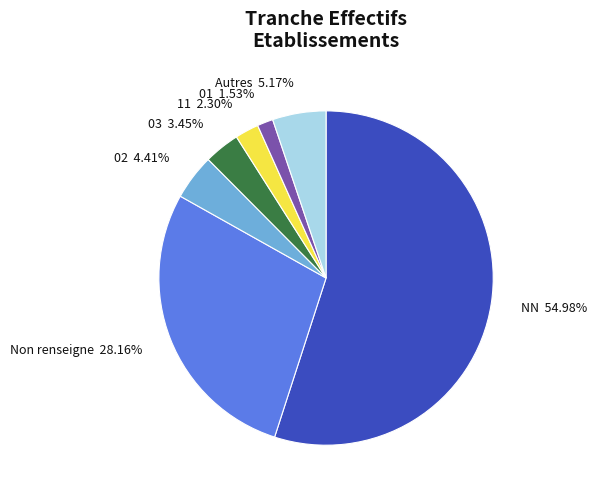

How many segments does this pie chart have?

7